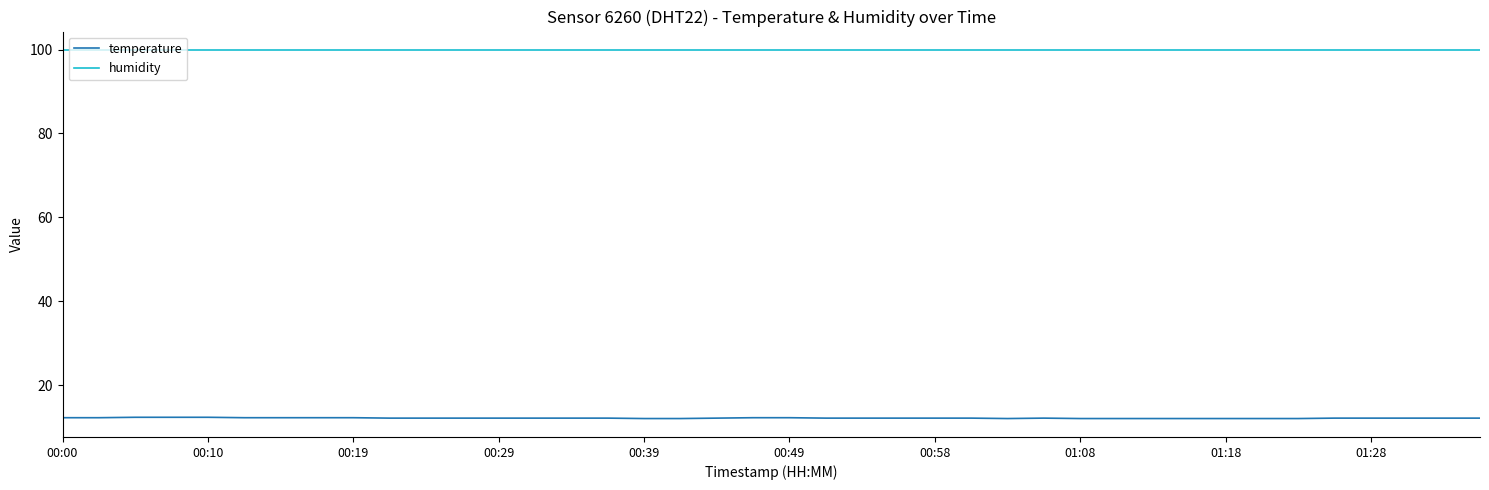

How many lines are shown in the chart?

2